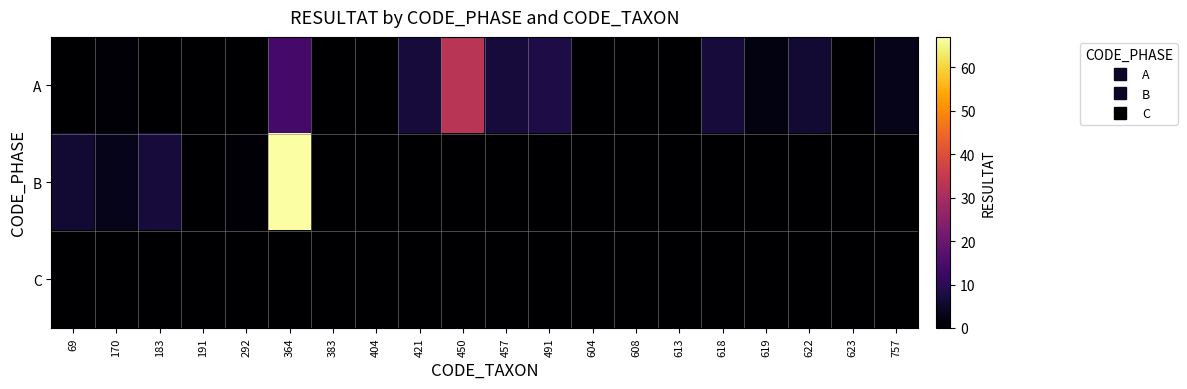

Which series has the largest total across all categories?

A